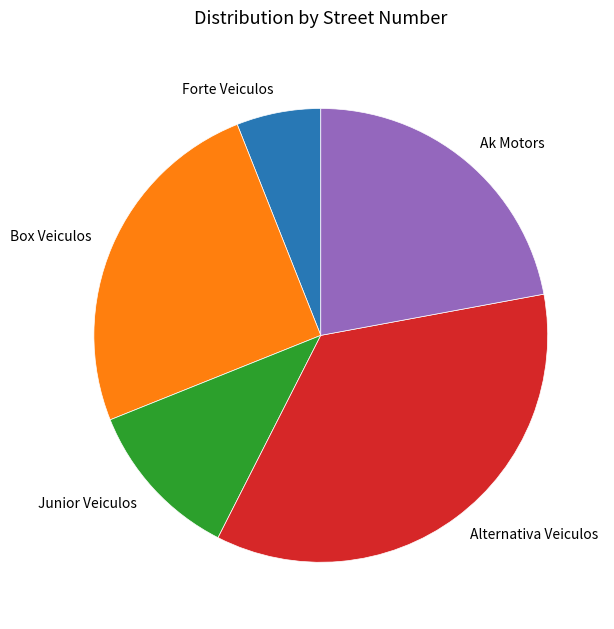

Is there a majority slice in this chart?

No